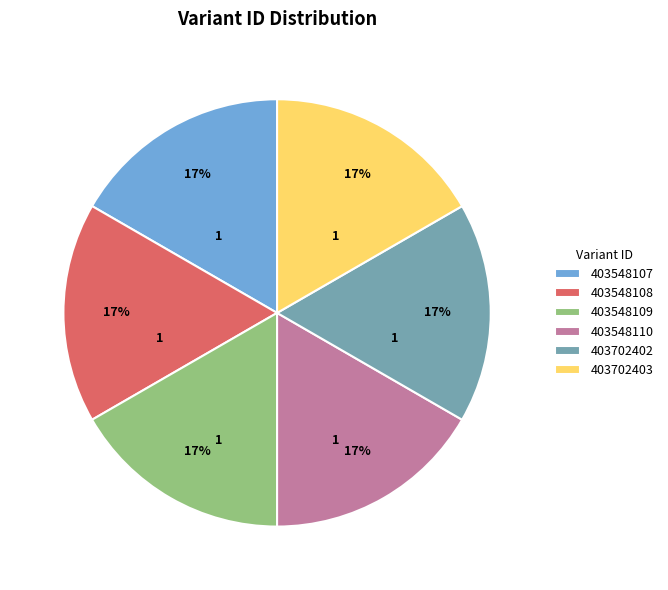

Is there a majority slice in this chart?

No